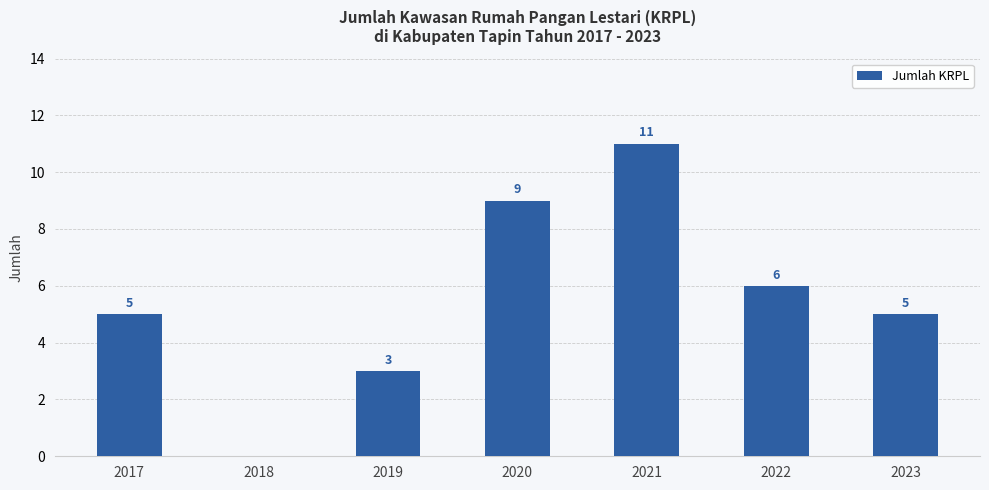

How many values are between 3 and 9?

5